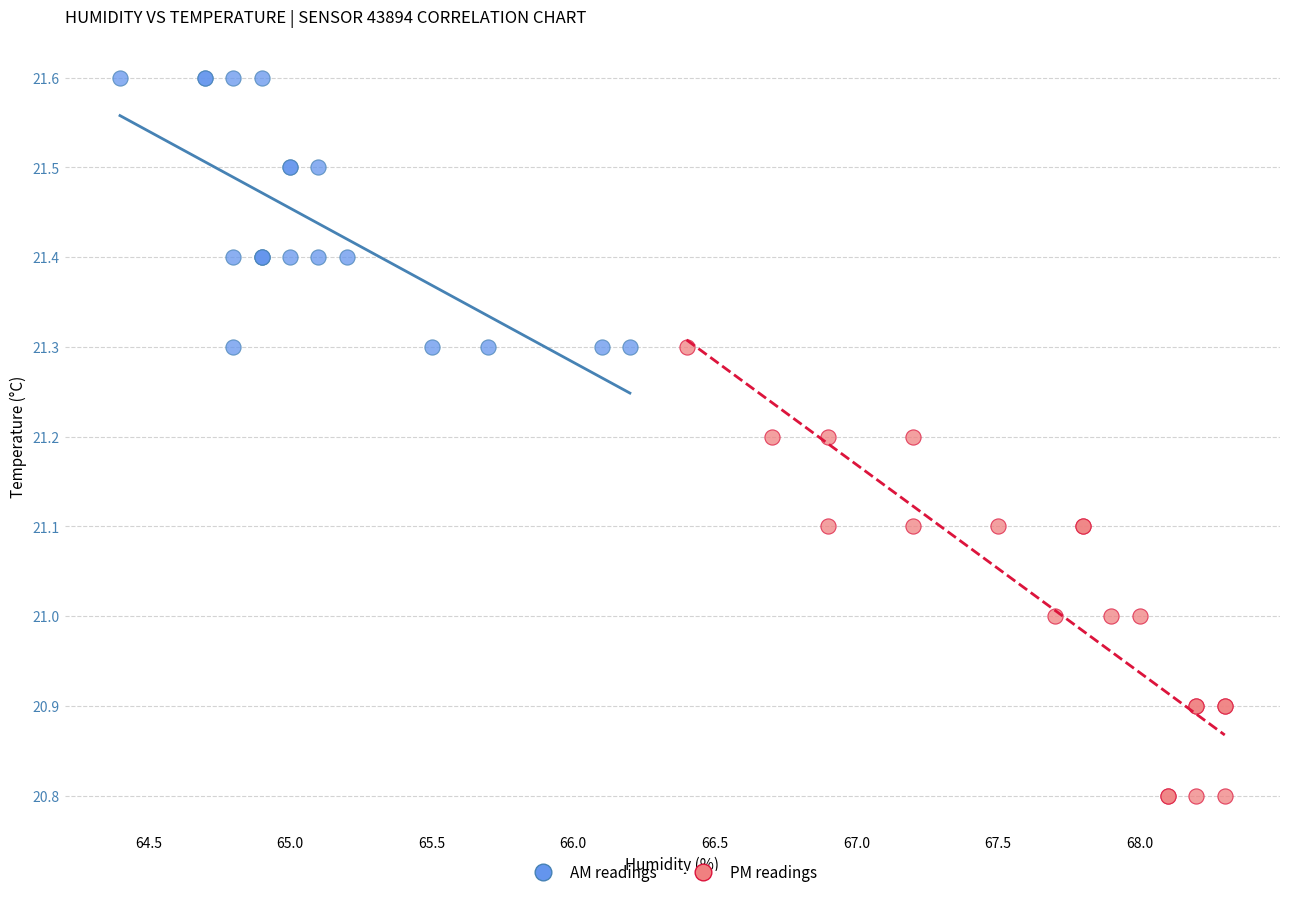

What are all the series names shown in the legend?

AM readings, PM readings